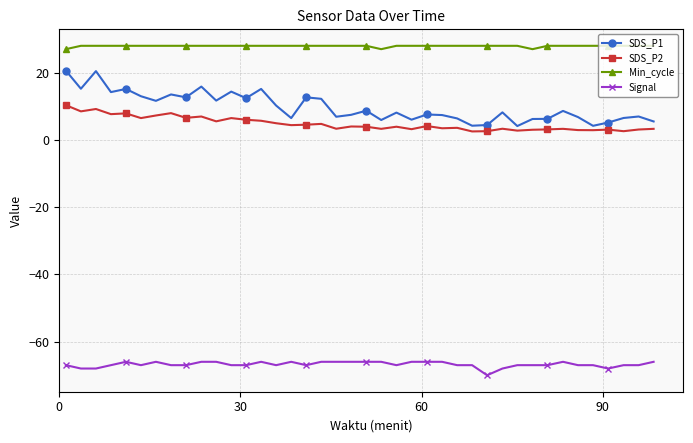

Which series has the widest spread of values?

SDS_P1